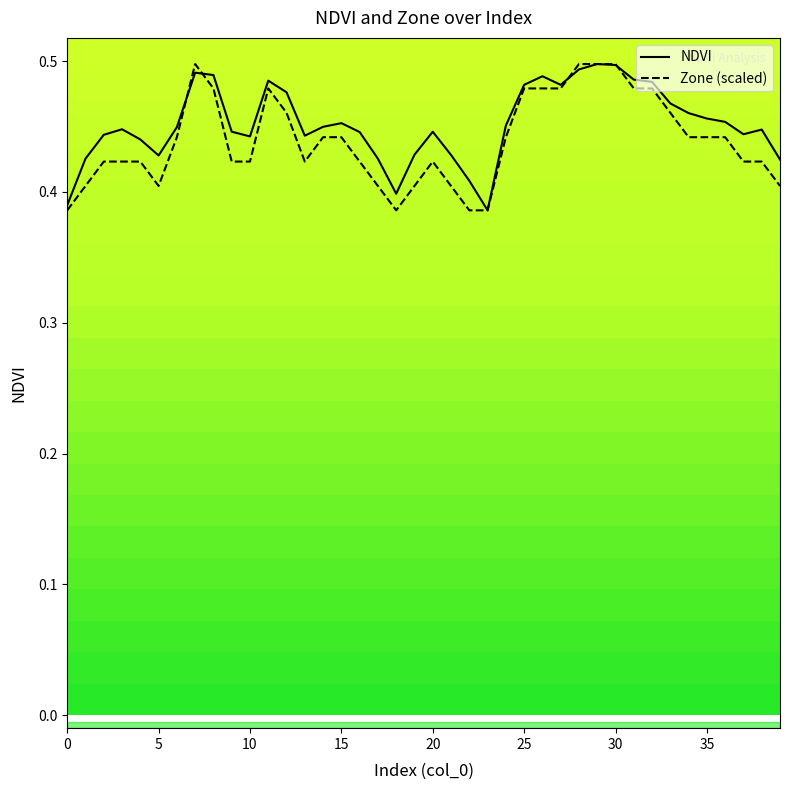

How many categories are shown in the chart?

40